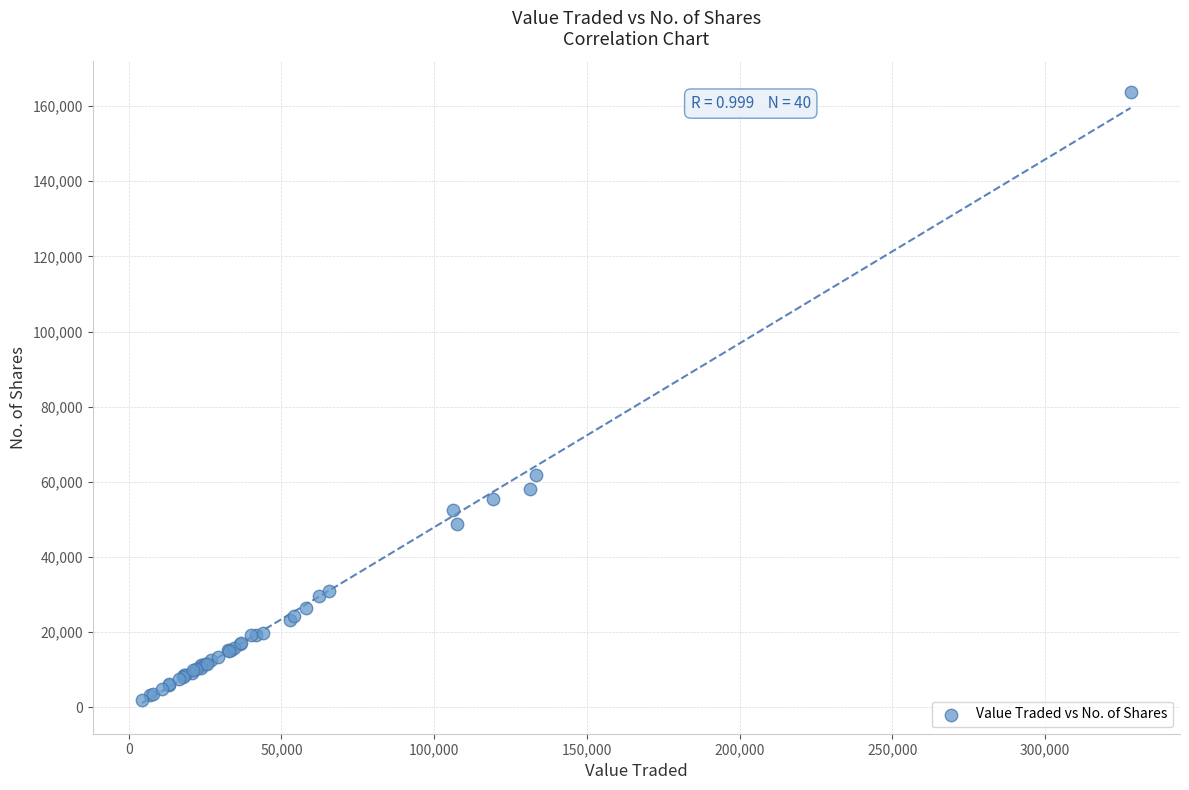

What Y value in the scatter plot is closest to 82862?

61730